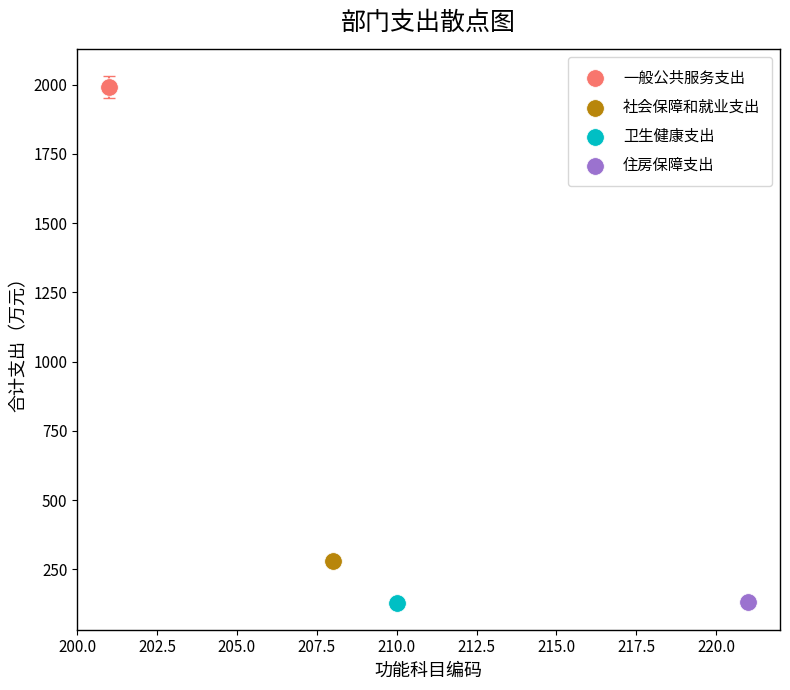

What are all the series names shown in the legend?

一般公共服务支出, 社会保障和就业支出, 卫生健康支出, 住房保障支出